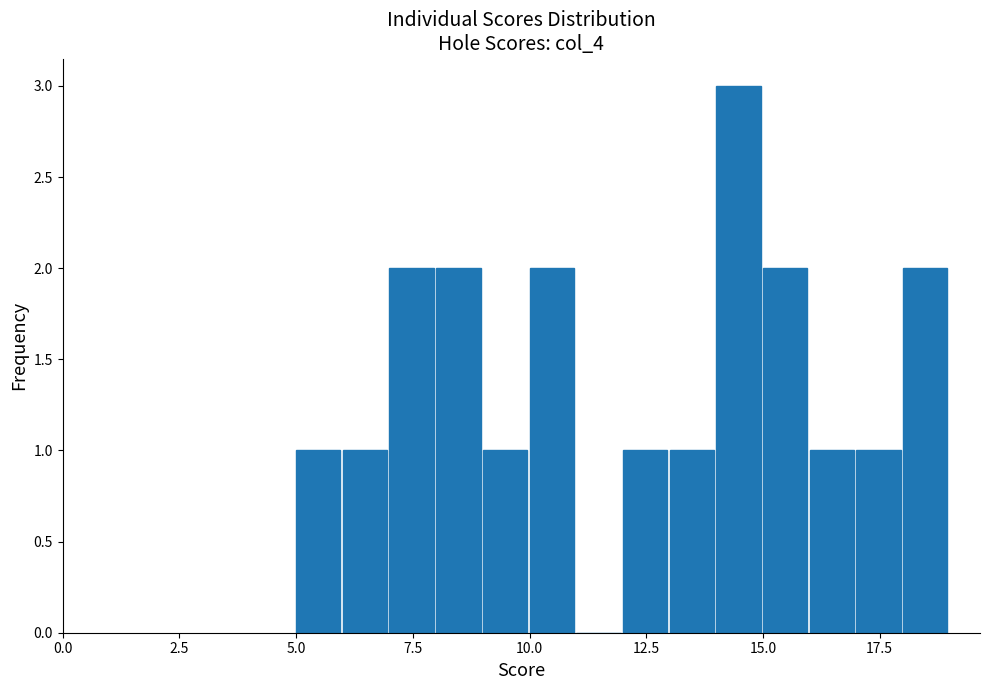

Read against the x-axis, roughly where is the centre of the tallest bar?

14.5